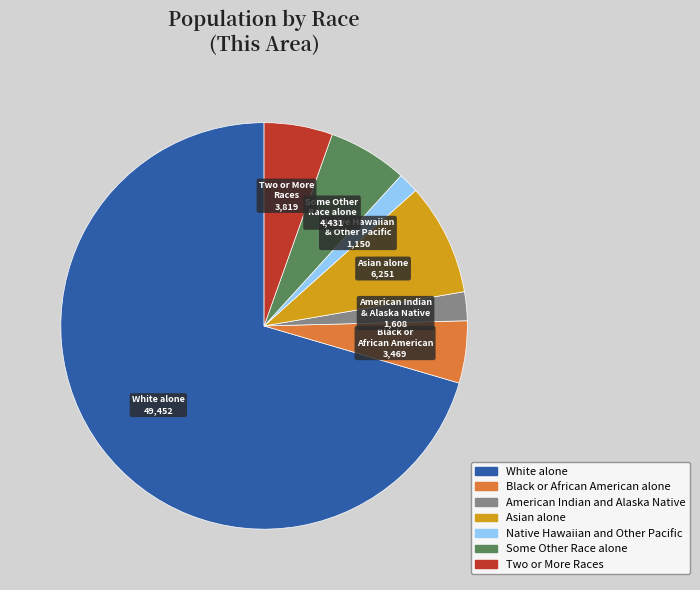

Approximately how many times larger is the value at Asian alone compared to Native Hawaiian and Other Pacific?

5.4